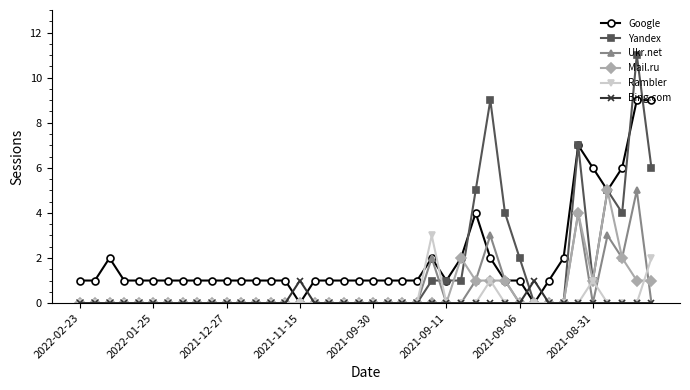

True or false: Mail.ru has more than 2 interior local peaks.

True